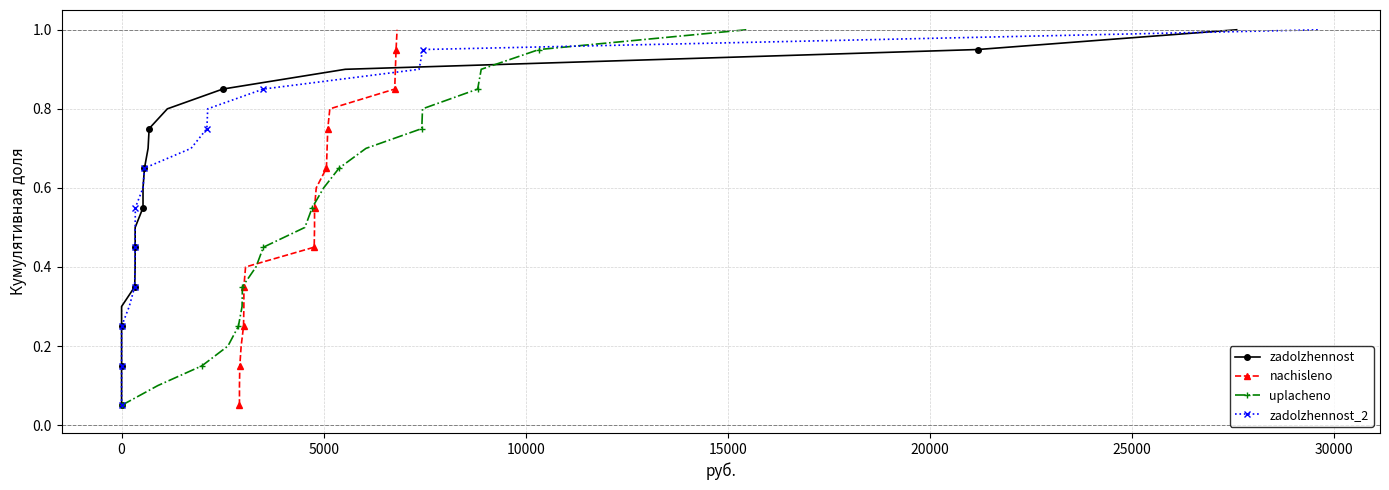

What is the value of the zadolzhennost point at the 2nd from the left?

0.1